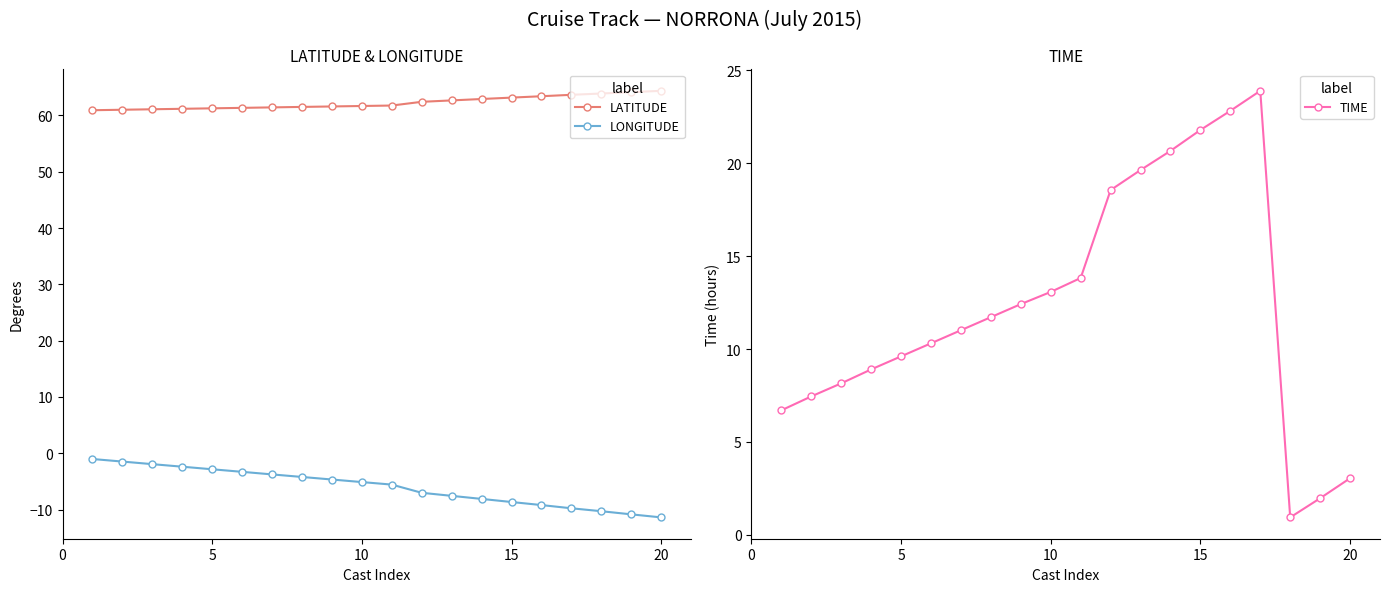

Which series has the largest total across all categories?

LATITUDE